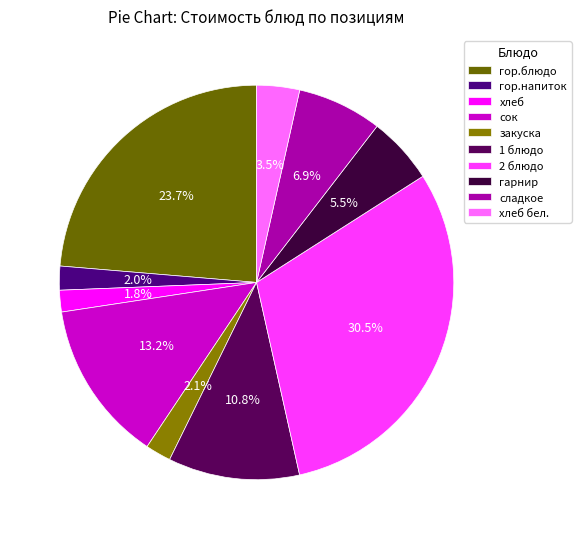

Which category has the biggest portion of the pie?

2 блюдо